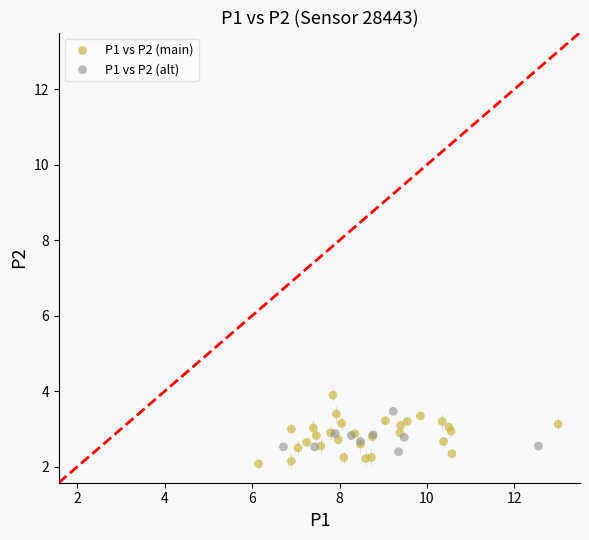

Which series has the largest Y range (max minus min)?

P1 vs P2 (main)